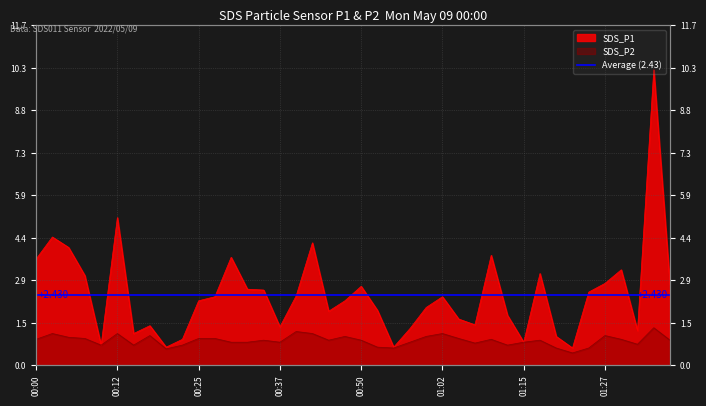

Which series has the largest total across all categories?

SDS_P1